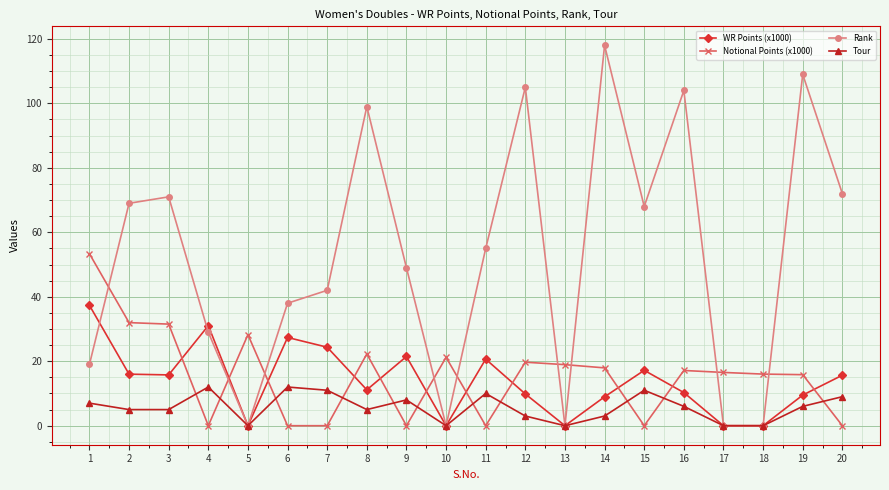

What is the spread (max minus min) of values at 5?

28.2